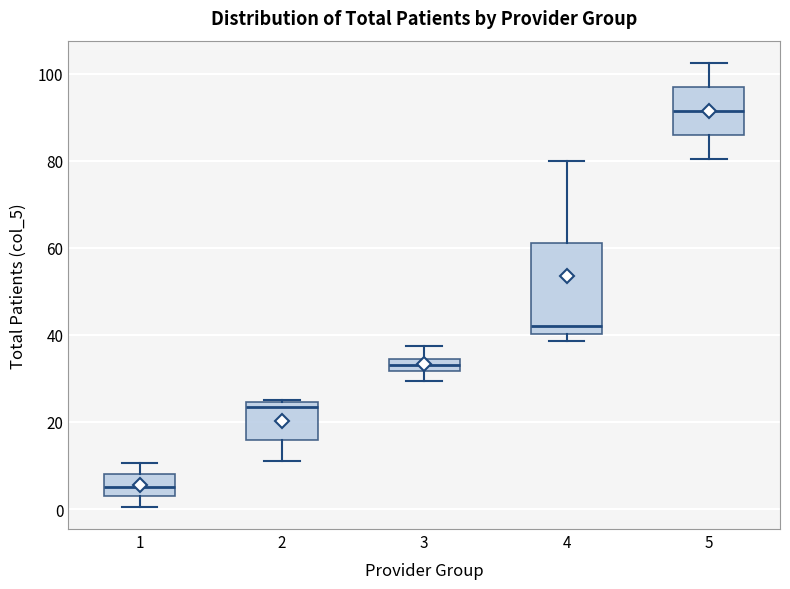

Which box is the tallest, from its lower edge to its upper edge?

4